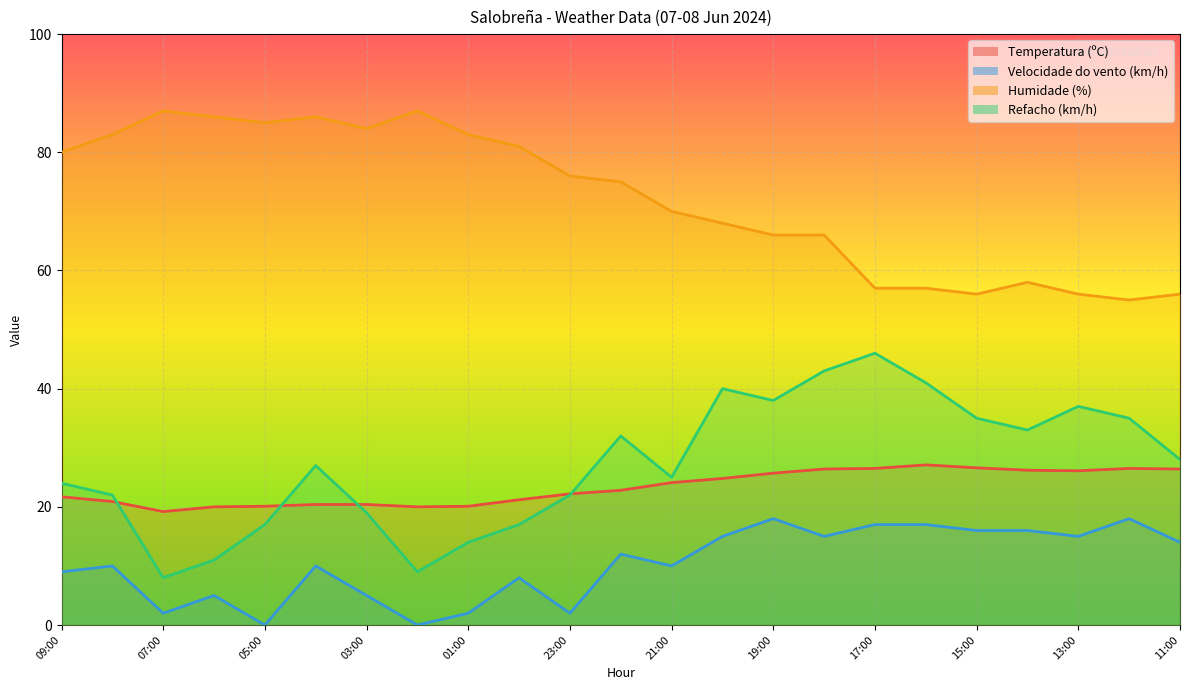

What is the spread (max minus min) of values at 03:00?

79.0